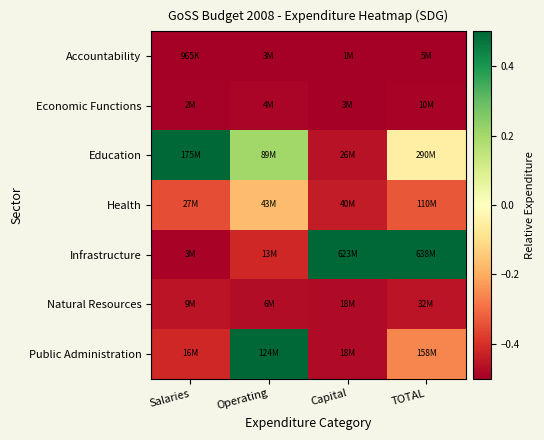

Which has a higher value, TOTAL or Salaries?

TOTAL